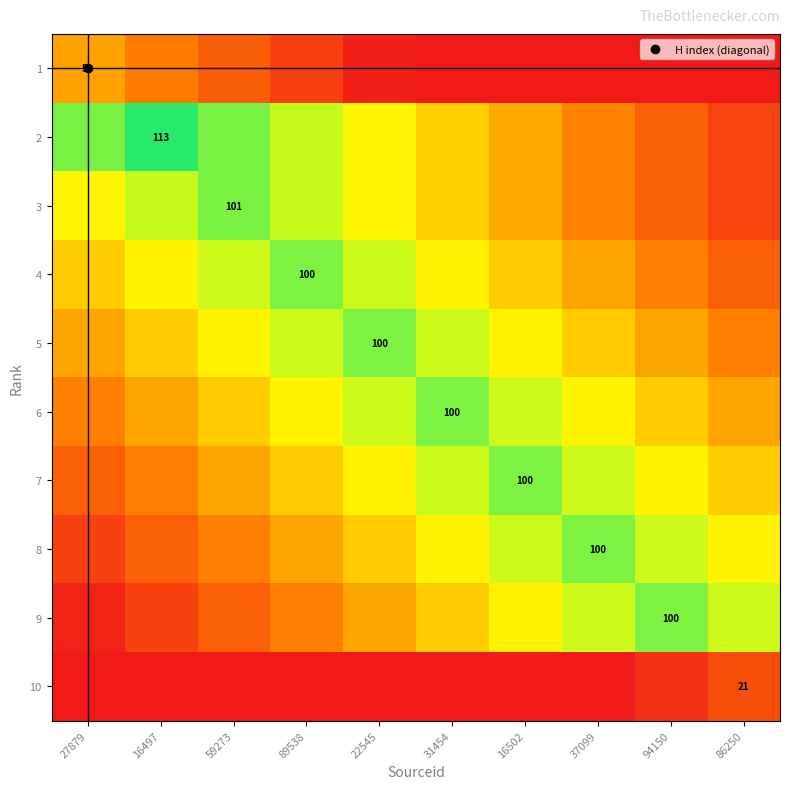

List the labels in order of 3 value, smallest first.

86250, 94150, 37099, 16502, 31454, 27879, 22545, 16497, 89538, 59273